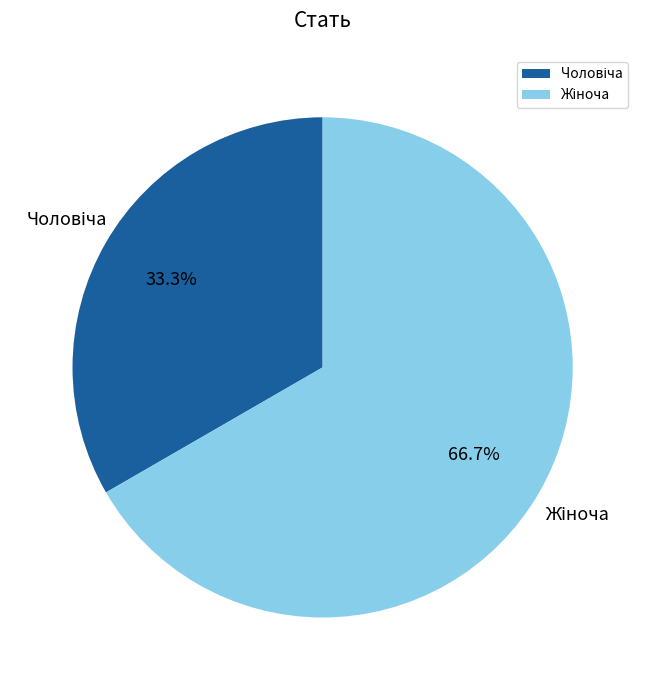

Count the number of slices in the pie.

2